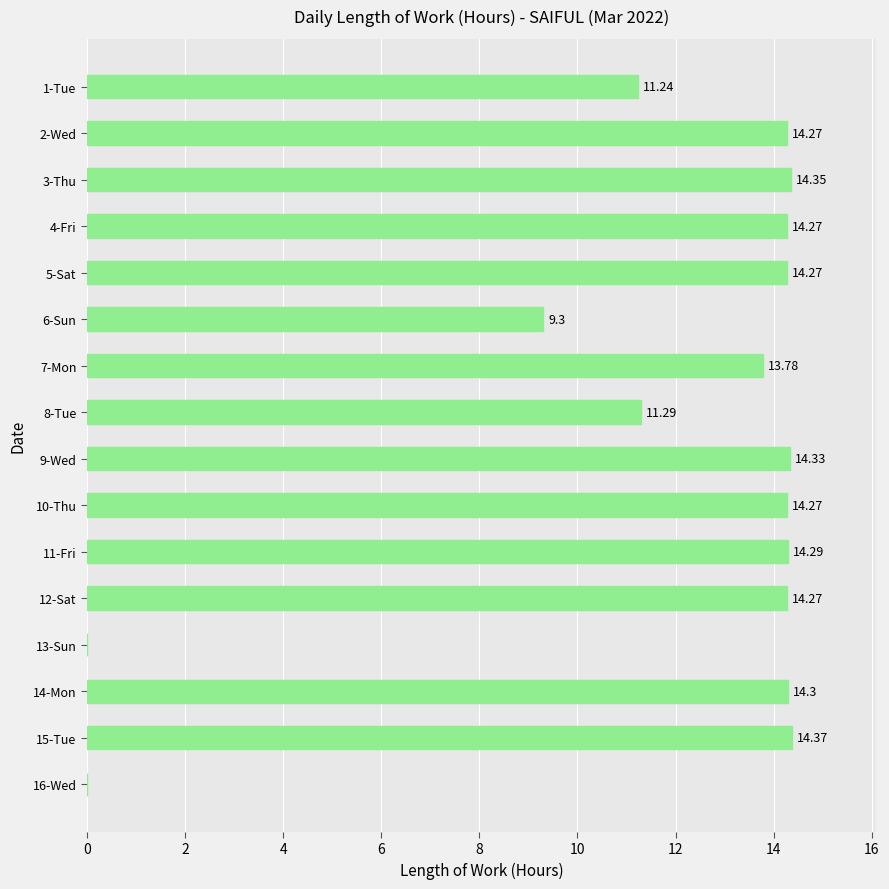

How many data points are above 14?

10